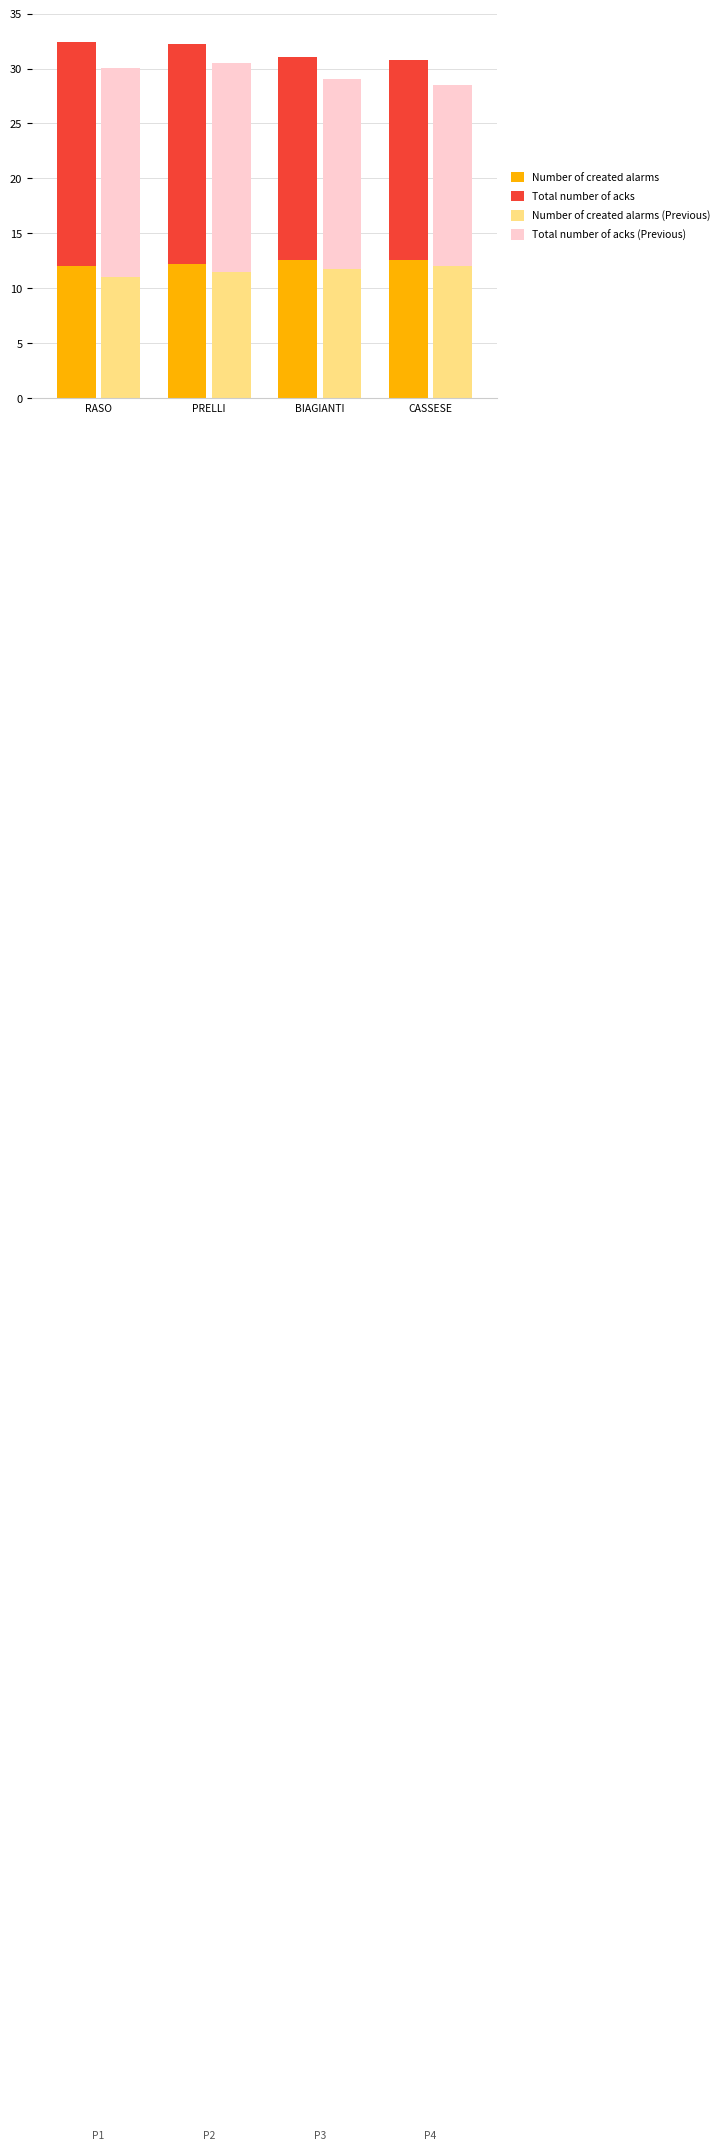

What position from the right is CASSESE?

1